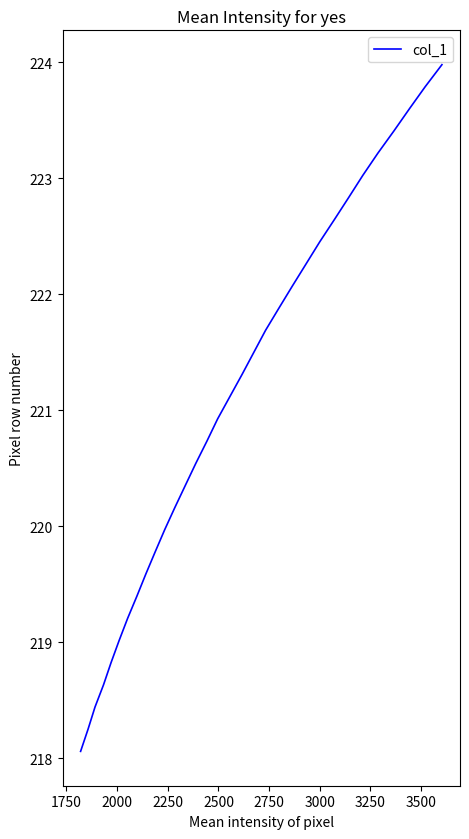

What is the difference between the maximum and minimum values?

5.9